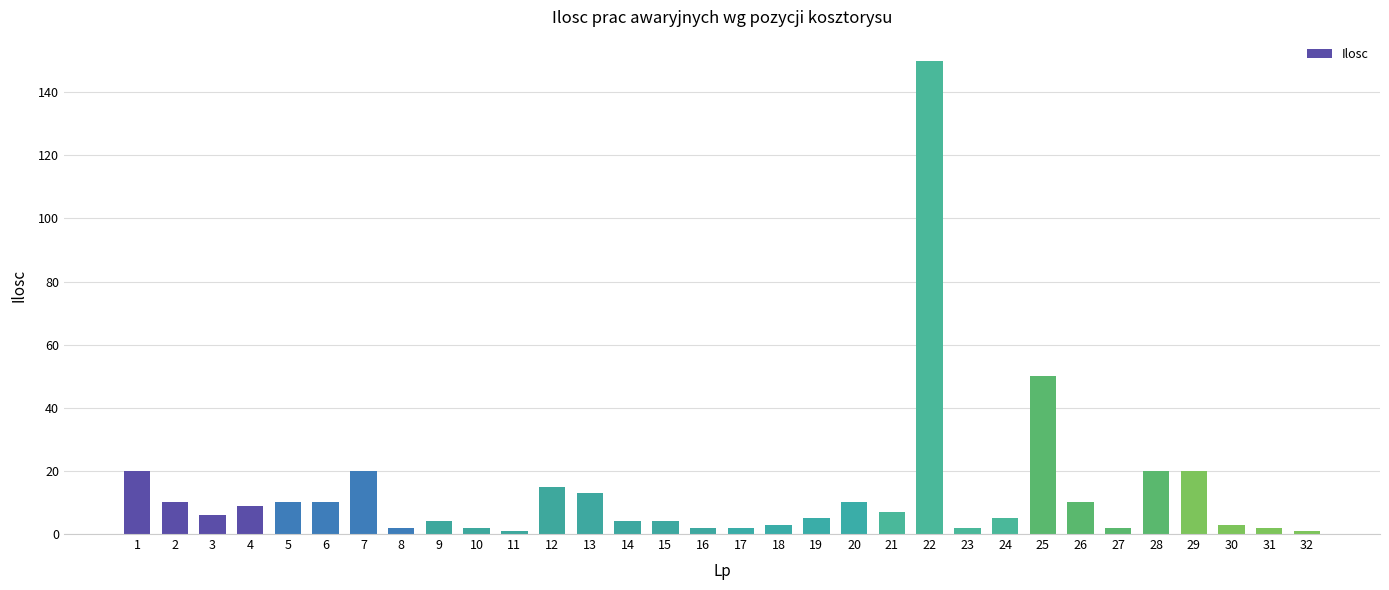

What is the sum of all values?

424